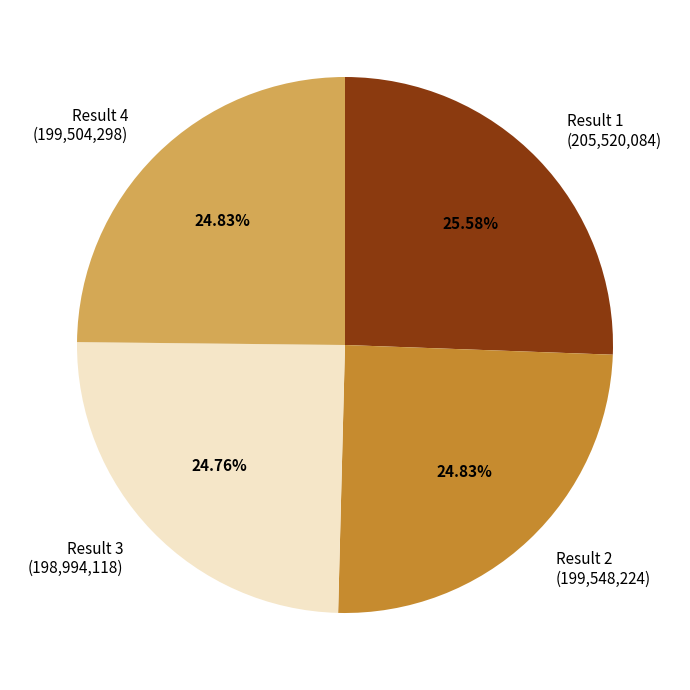

Does any single category account for the majority?

No